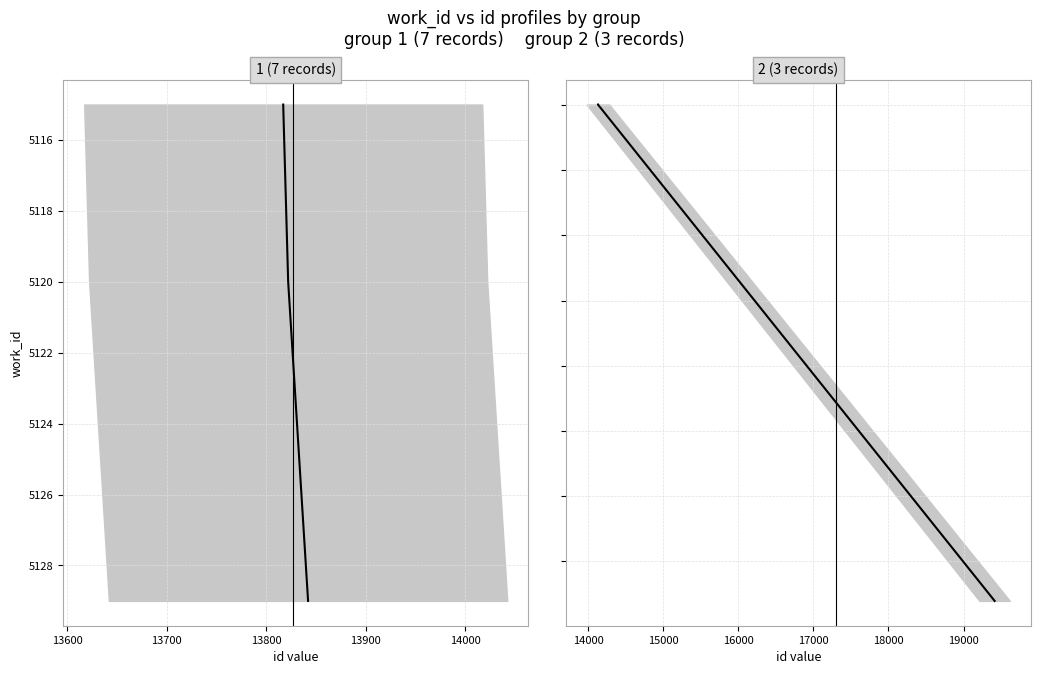

True or false: work_id and id cross at least once.

False